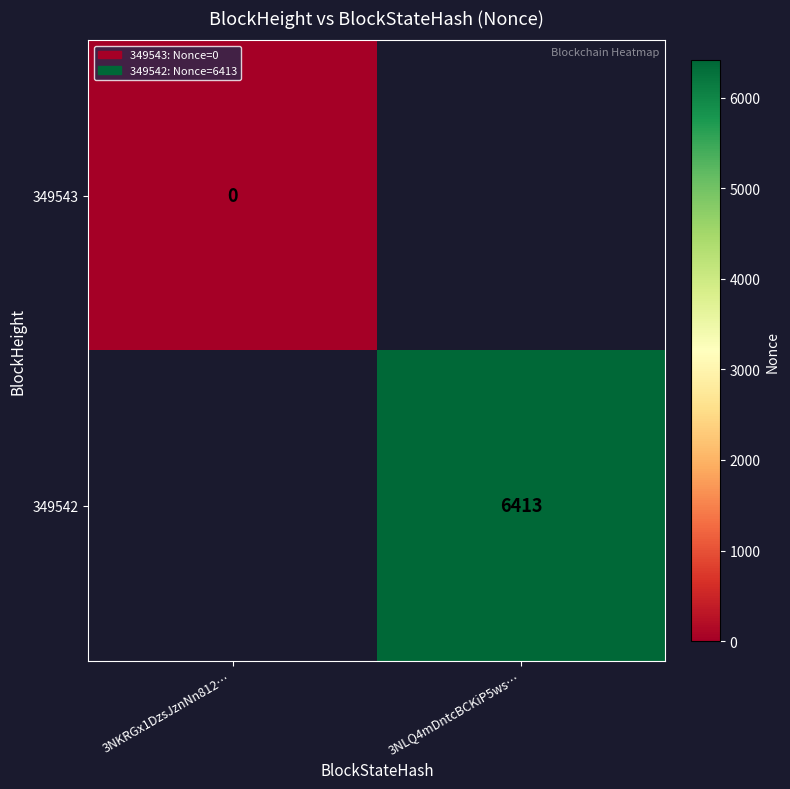

The value of 349542 at 3NLQ4mDntcBCKiP5ws… is 9201. True or false?

False